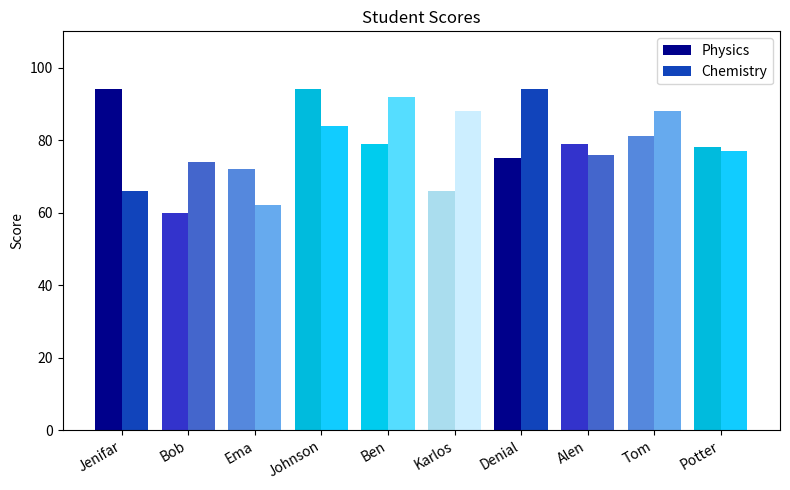

What is the spread (max minus min) of values at Ema?

10